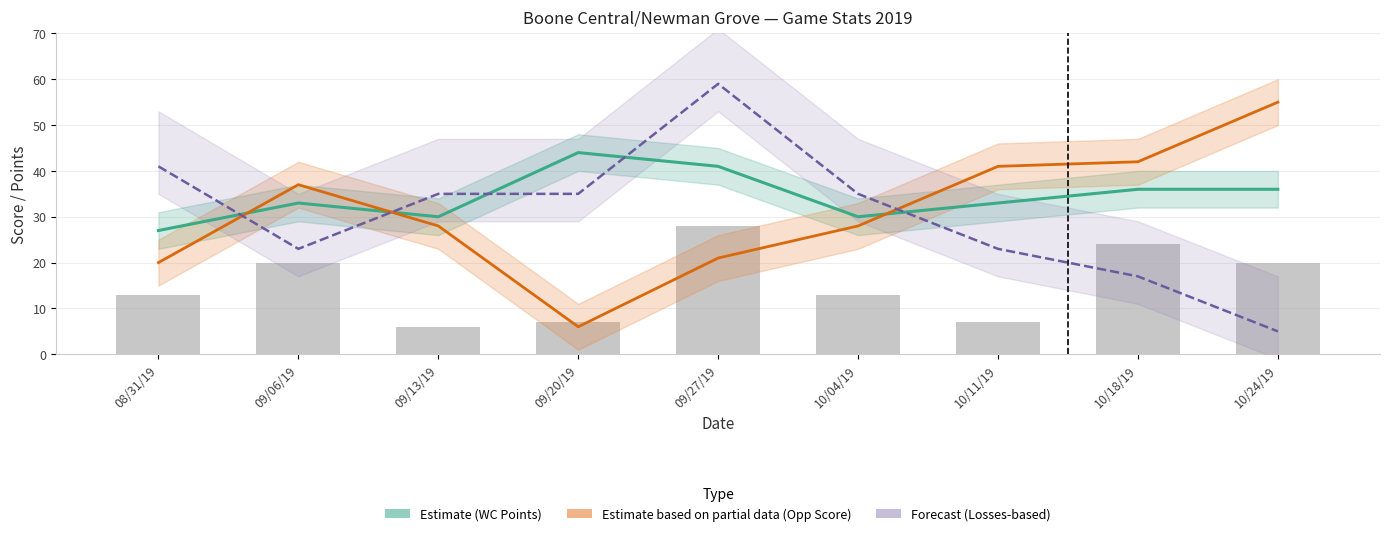

What is the total value across all series at 08/31/19?

101